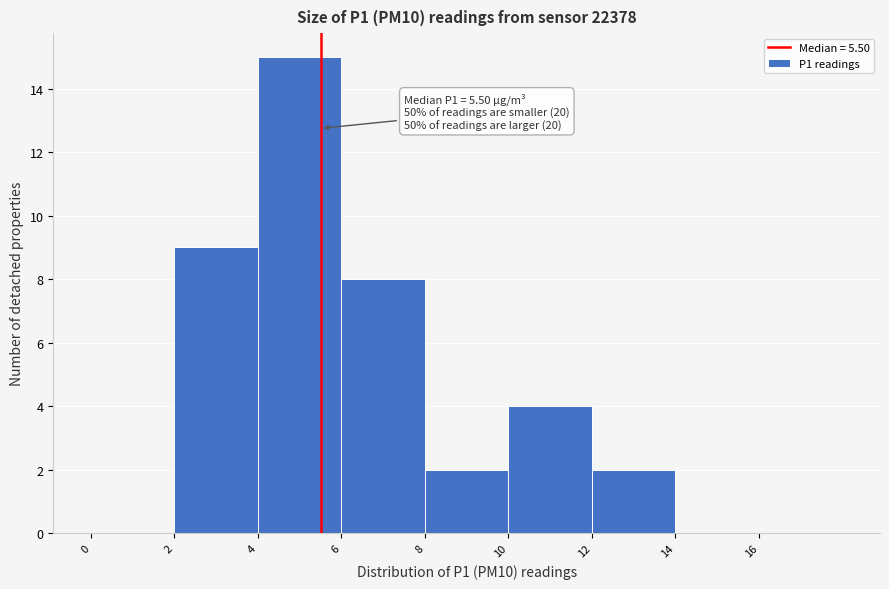

Which range on the x-axis has the tallest bar?

4 to 6